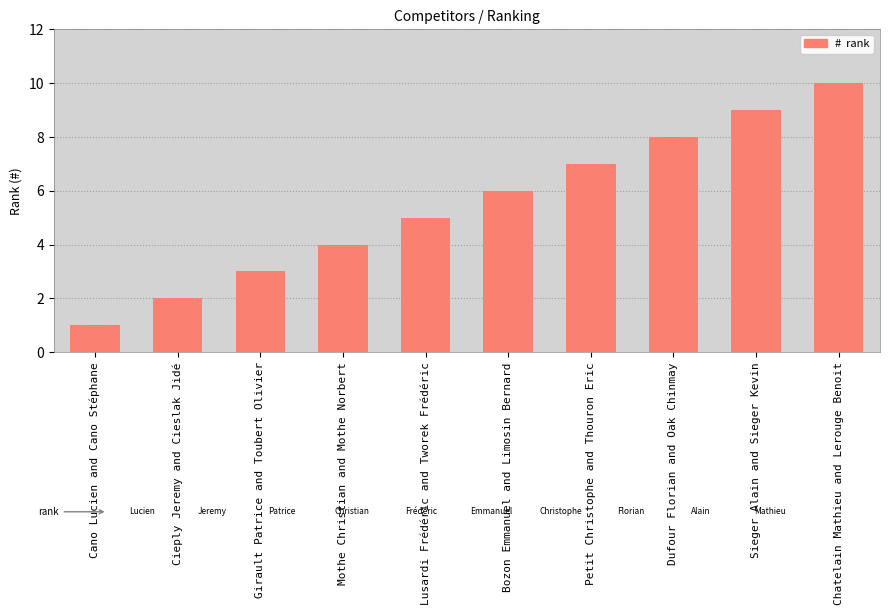

What is the sum of all values?

55